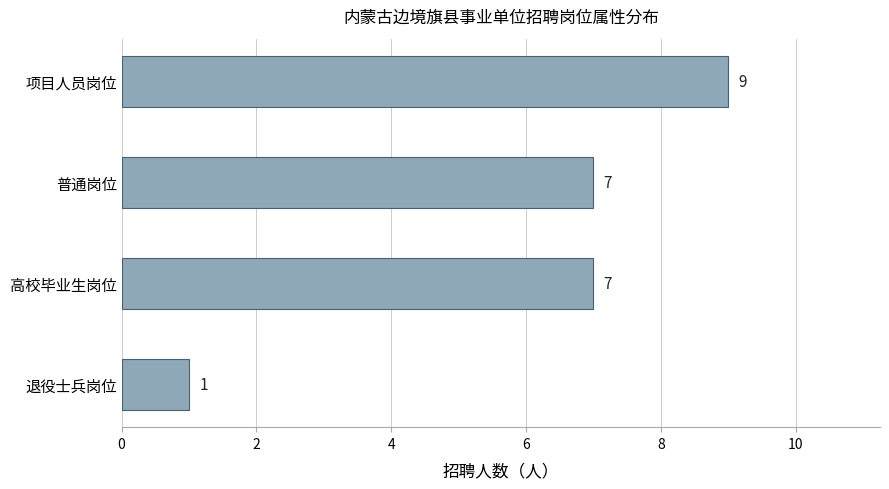

What is the average value?

6